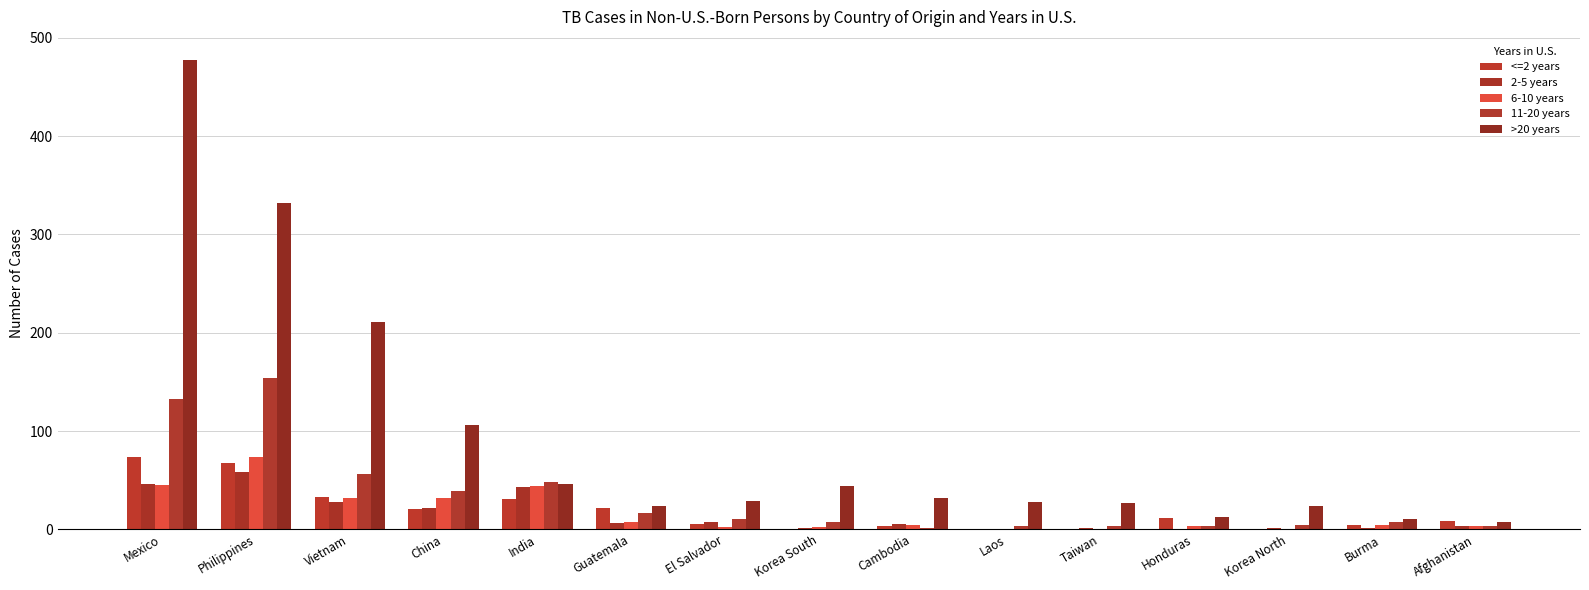

True or false: 11-20 years has a value of 175 at Mexico.

False